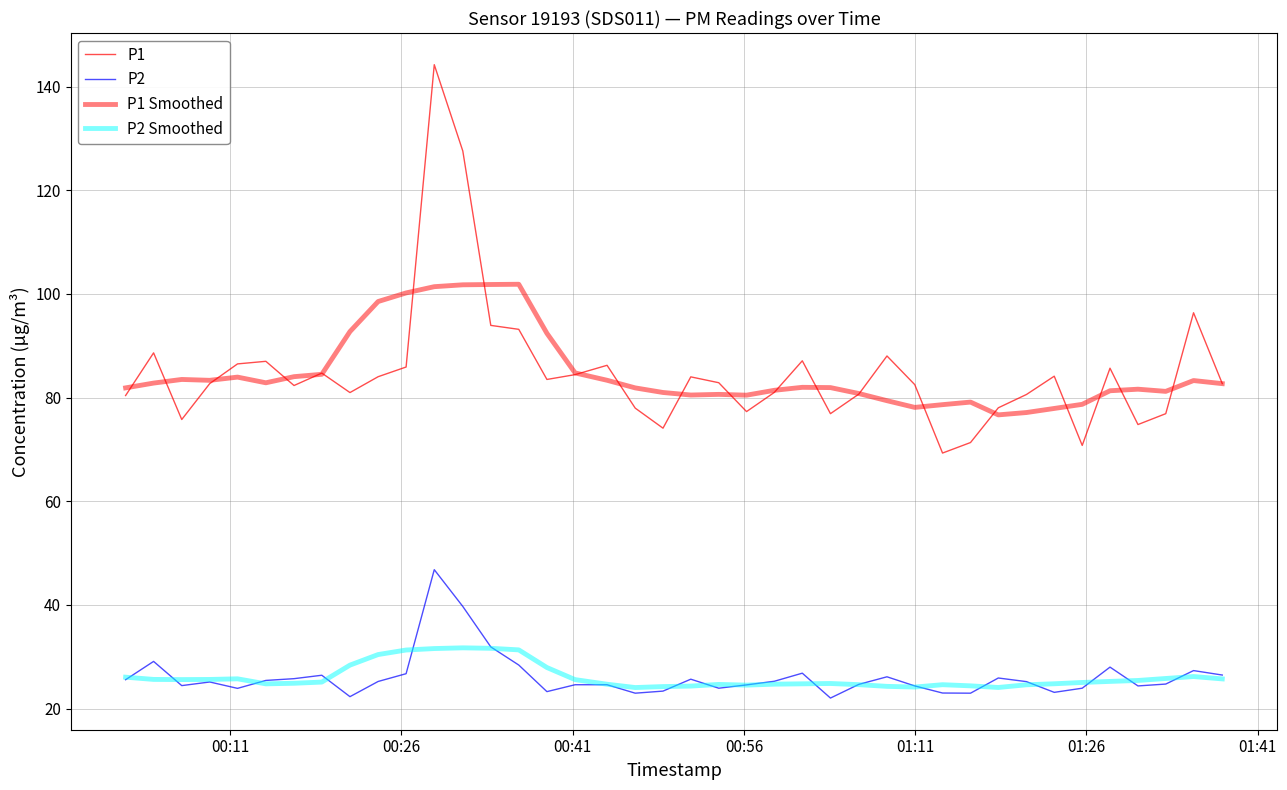

True or false: P1 has more than 0 interior local peaks.

True